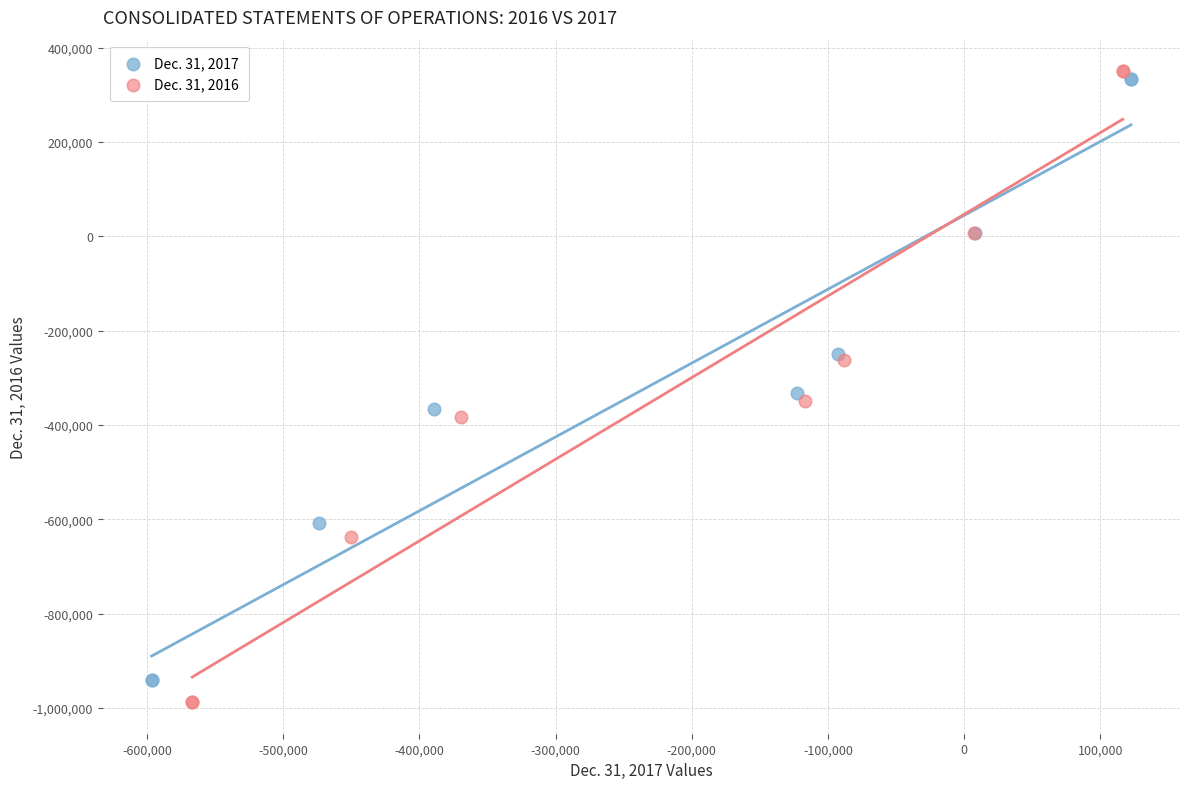

Which series reaches the minimum Y coordinate?

Dec. 31, 2016